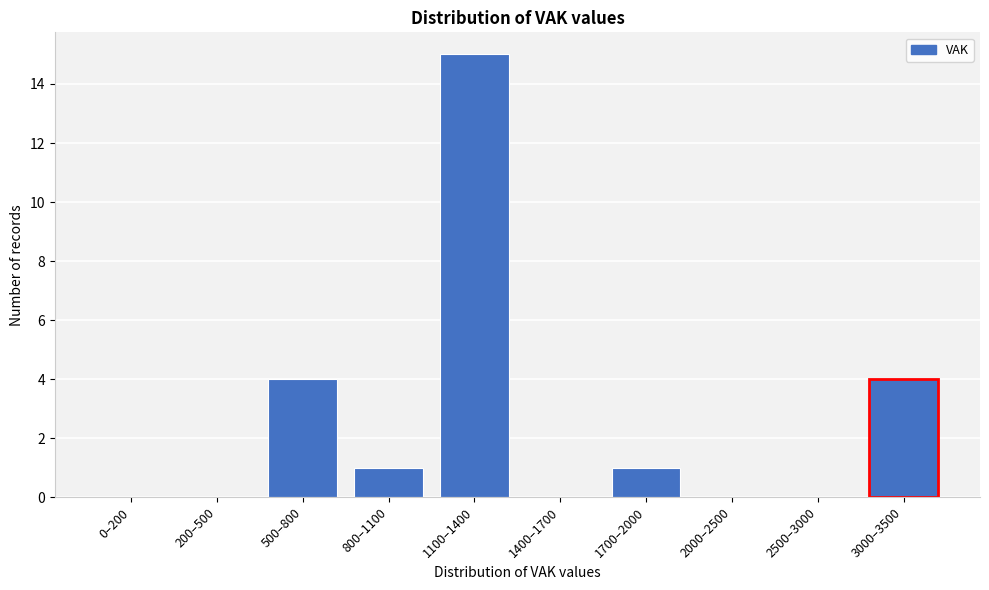

Reading left to right, list all the values displayed in this chart.

0–200=0	200–500=0	500–800=4	800–1100=1	1100–1400=15	1400–1700=0	1700–2000=1	2000–2500=0	2500–3000=0	3000–3500=4